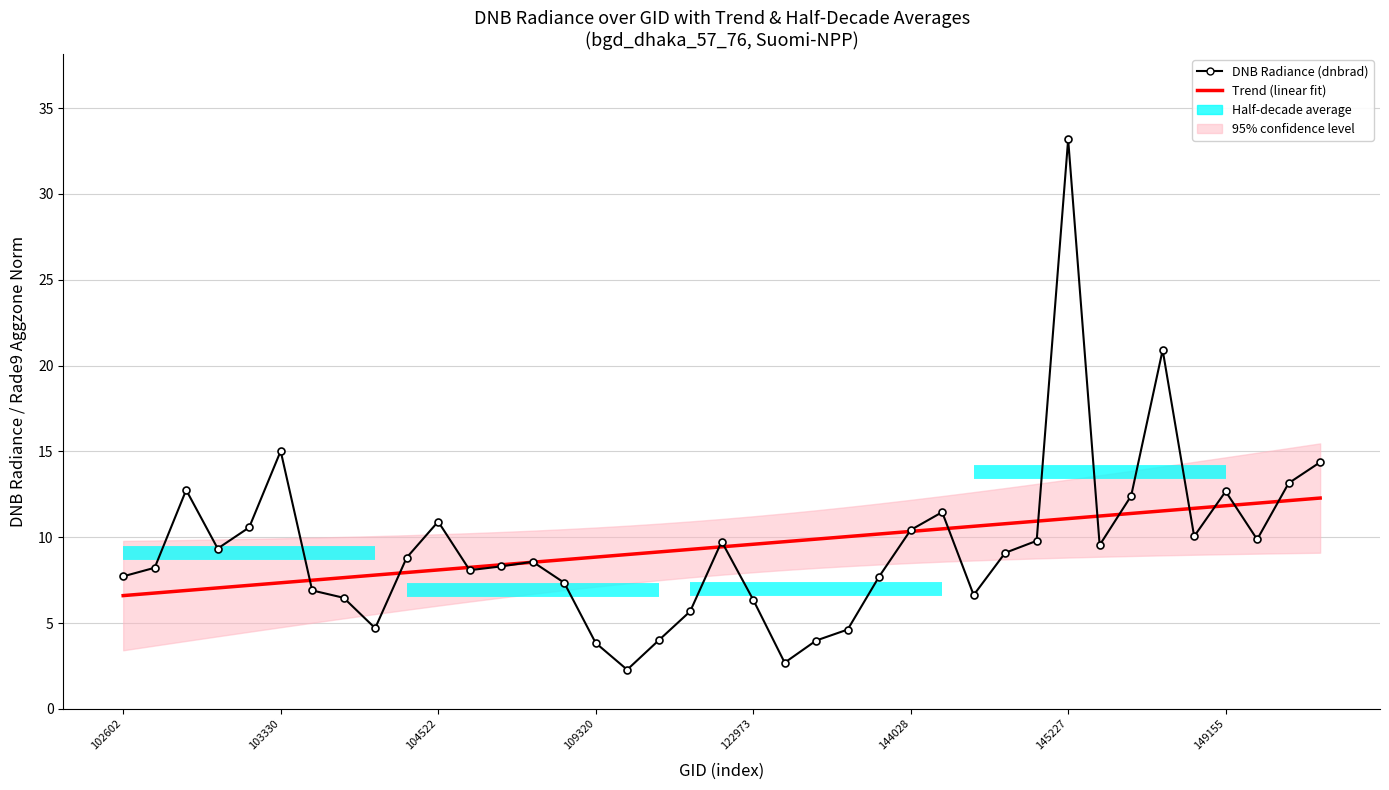

Does the chart have visible grid lines?

Yes